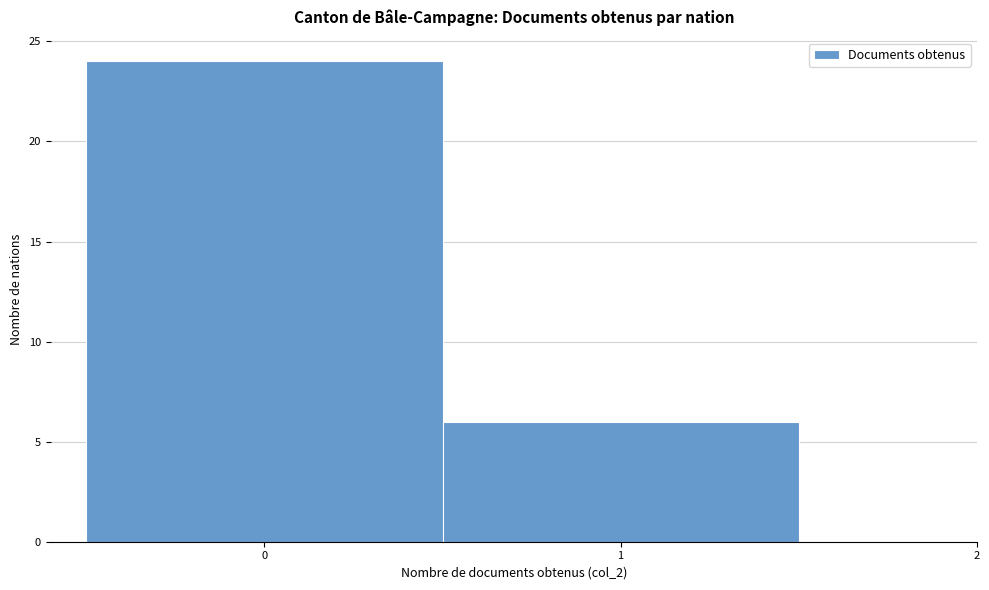

Reading left to right, transcribe this chart: for each bar, give the range it covers on the x-axis and its height. The values are not printed on the chart, so give them approximately, as read against the axis.

-0.5 to 0.5: 24
0.5 to 1.5: 6